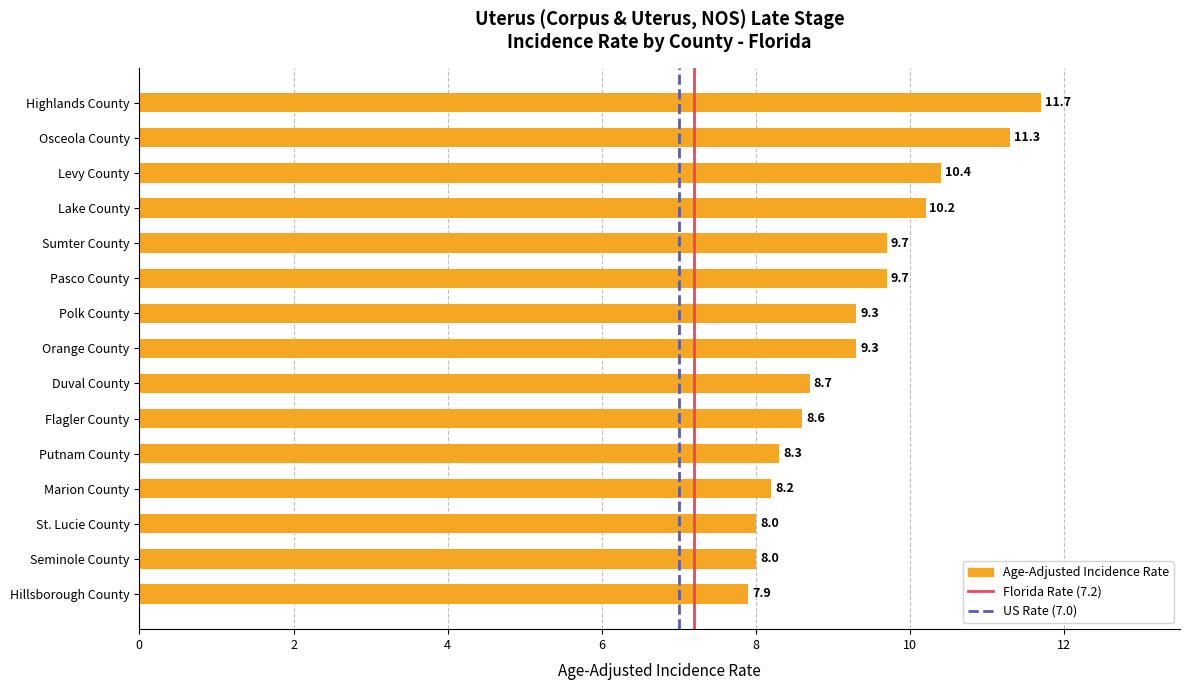

Are the bars horizontal?

Yes